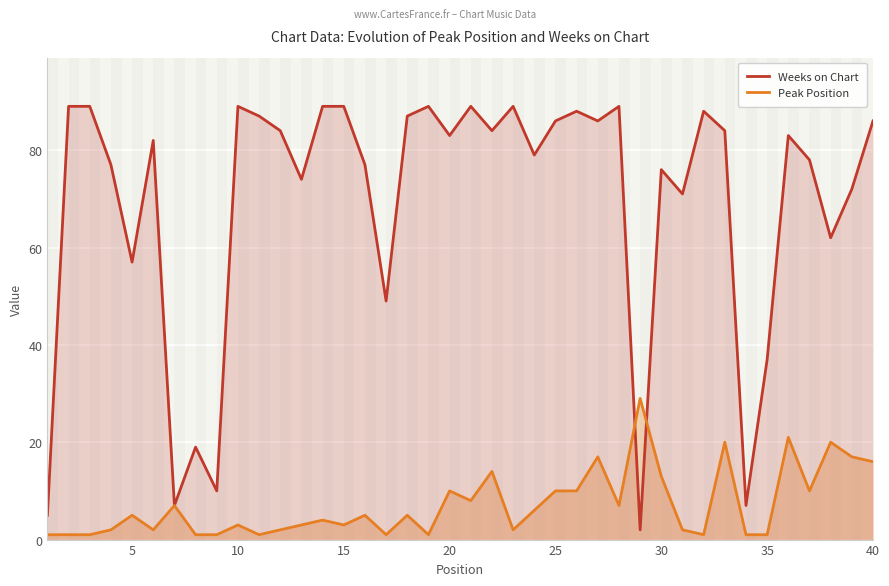

What is the sum of the Weeks on Chart values at 10 and 15?

178